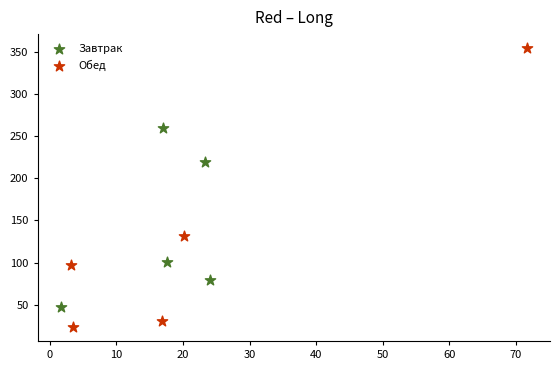

Which series has the largest Y range (max minus min)?

Обед